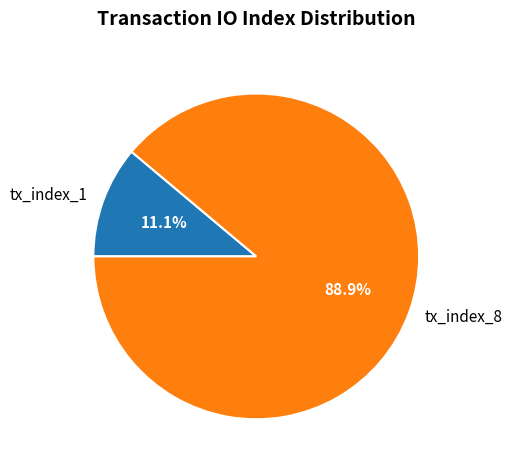

Between tx_index_8 and tx_index_1, which is larger?

tx_index_8